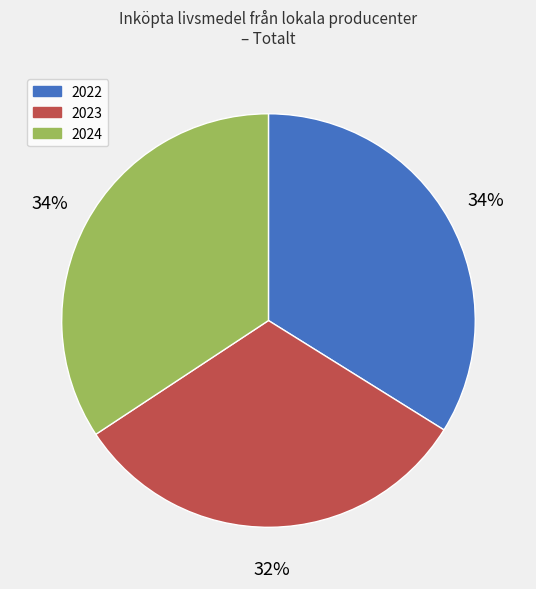

To the nearest percent, what percentage of the pie is 2024?

34%